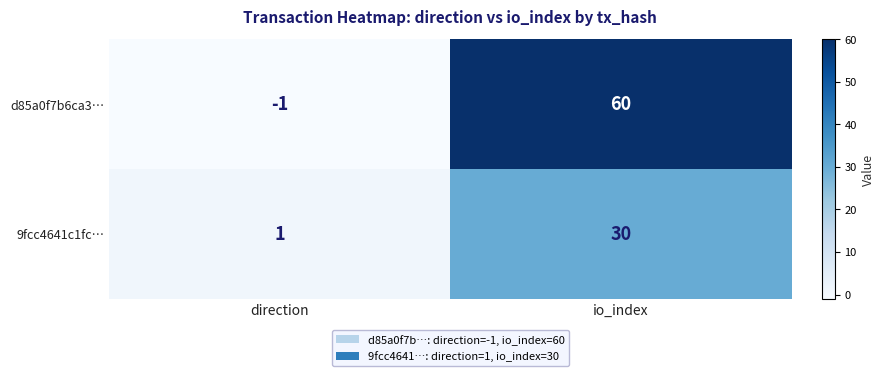

Which series has the largest total across all categories?

d85a0f7b6ca3…